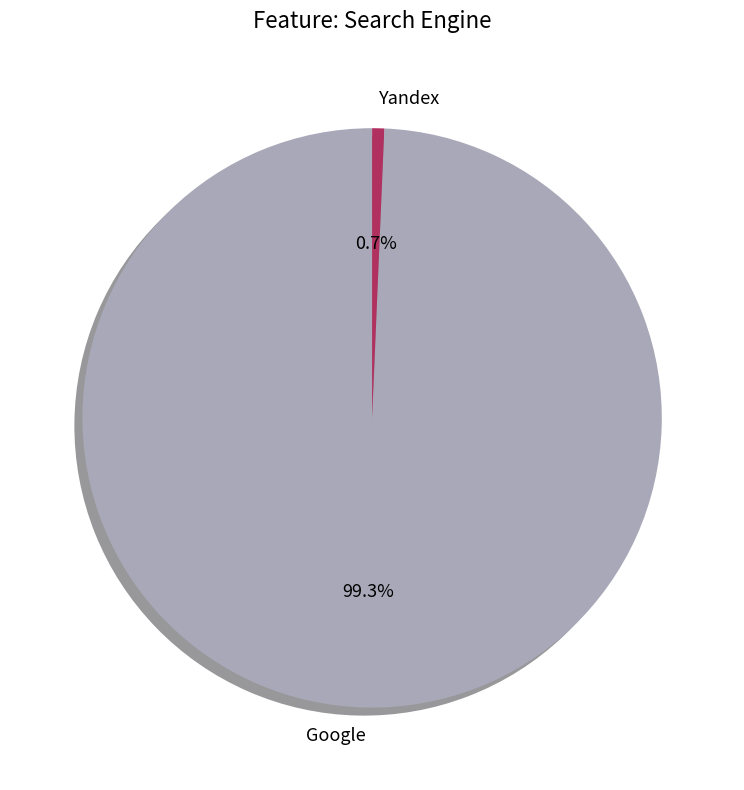

Which slice is the smallest?

Yandex